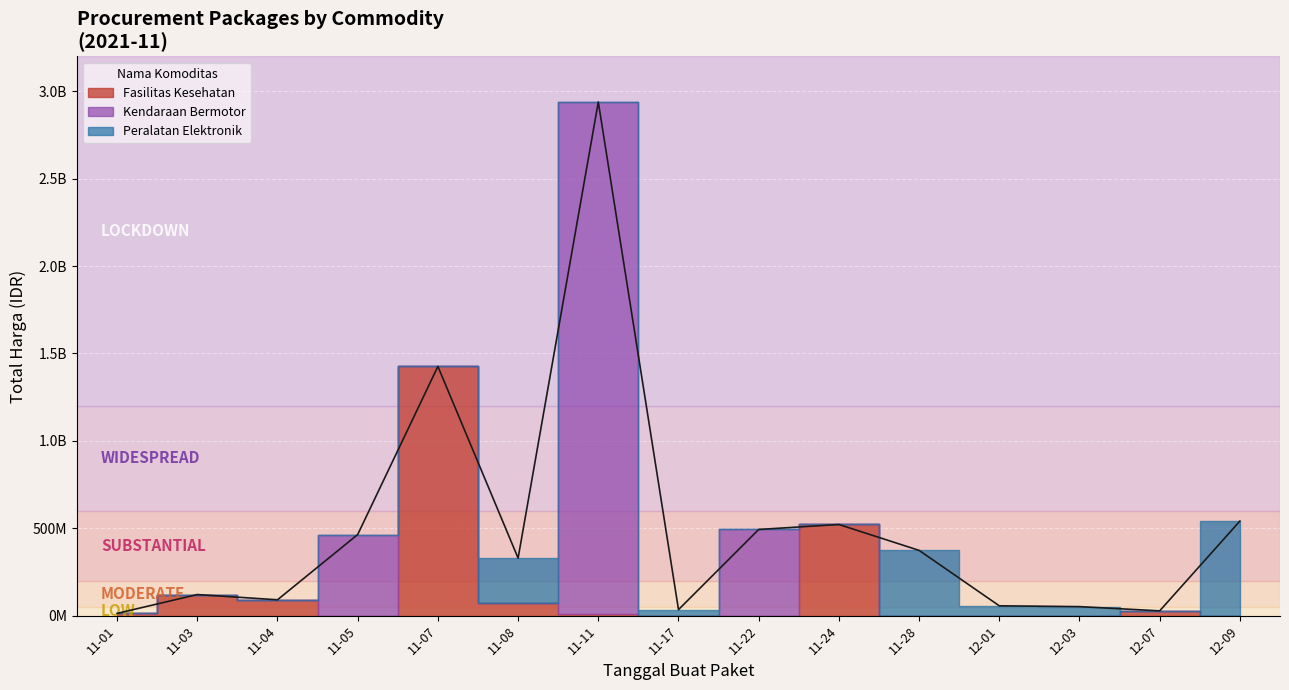

At how many categories does at least one series exceed 2575684495?

1